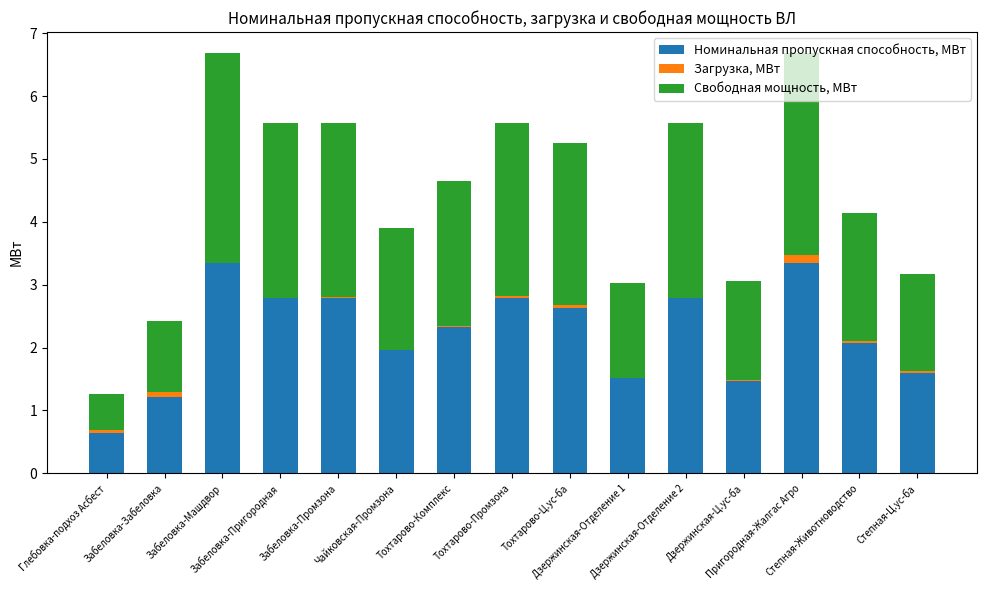

What is the sum of all Номинальная пропускная способность, МВт values?

33.2